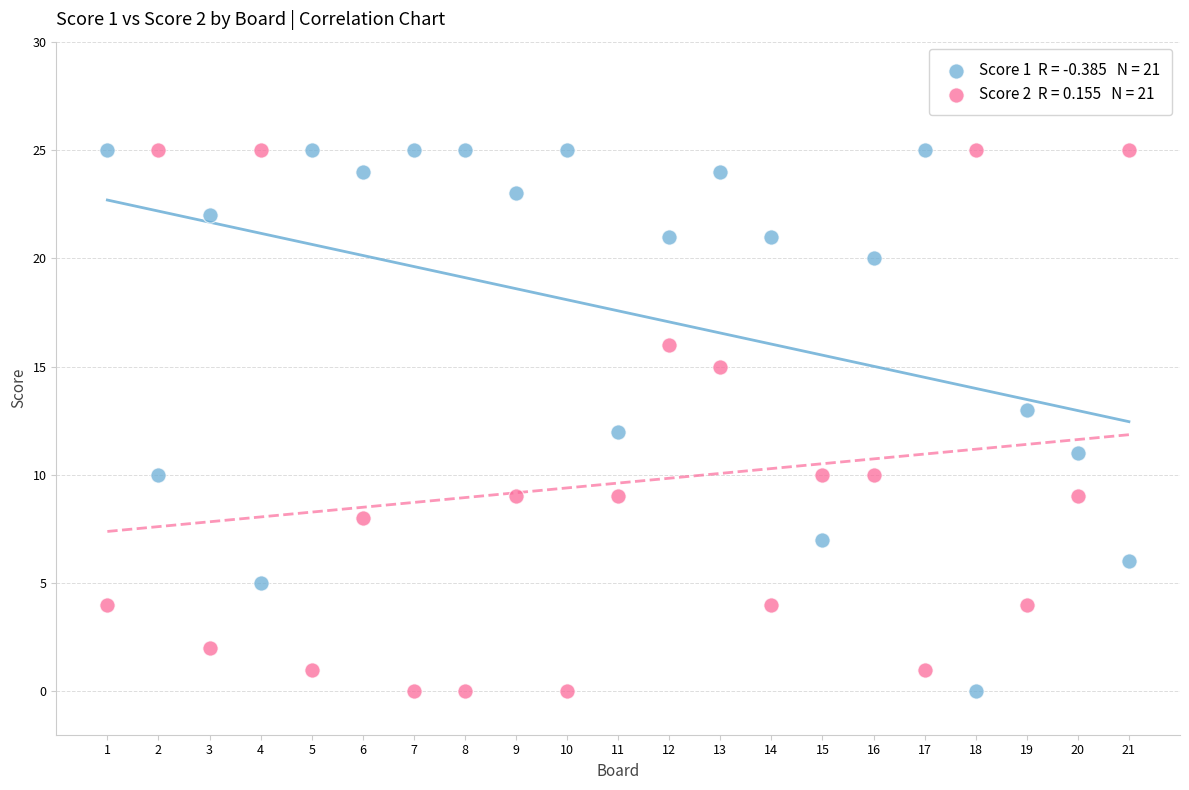

Across all data points, what is the range of Y values (max minus min)?

25